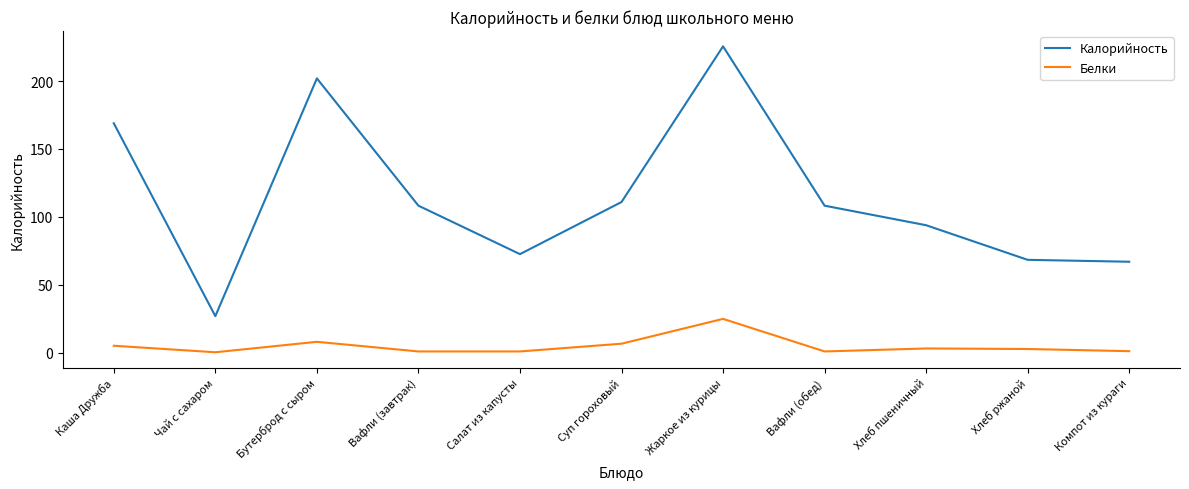

Rank the series by their average value, from highest to lowest.

Калорийность, Белки